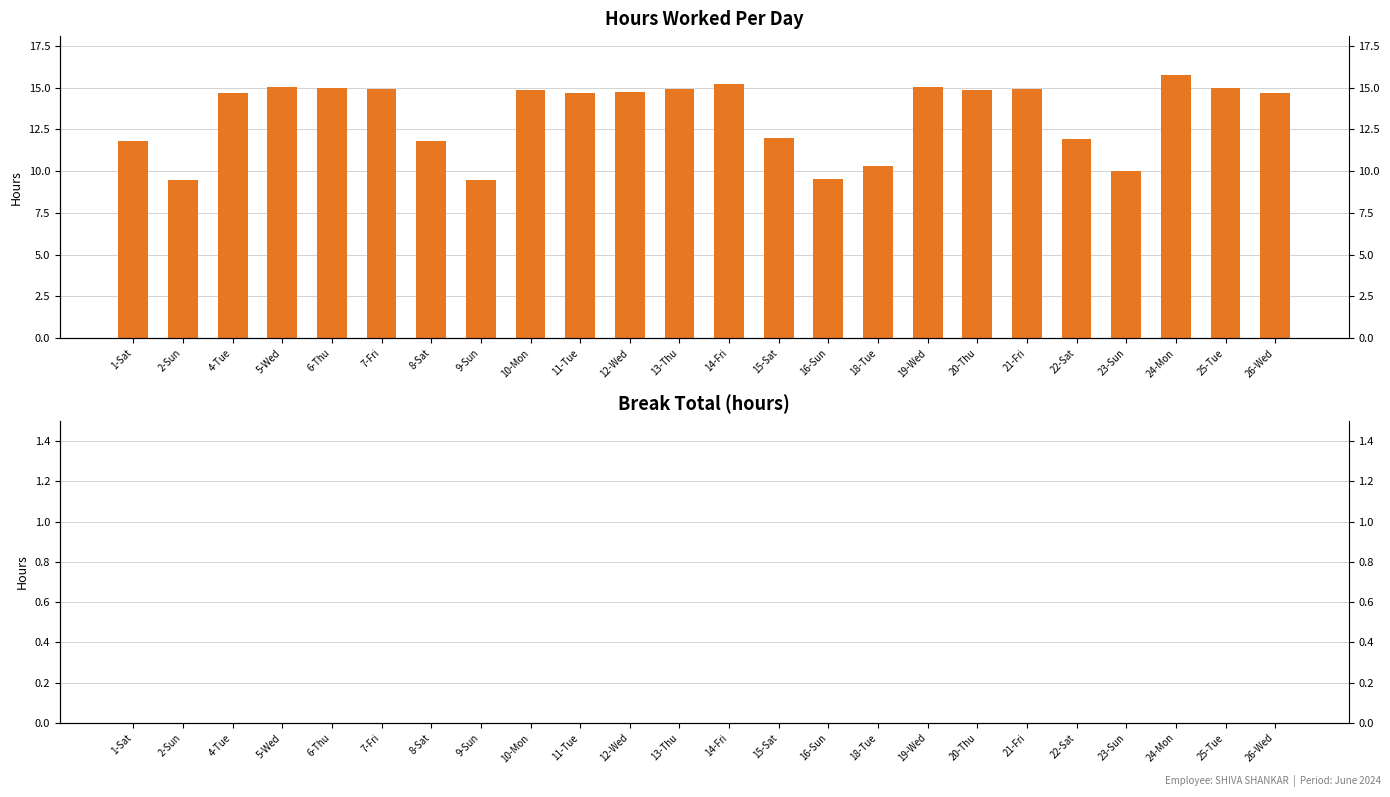

Reading right to left, extract all data points from this chart.

Hours Worked: 26-Wed=14.7	25-Tue=15.0	24-Mon=15.7	23-Sun=10.0	22-Sat=11.9	21-Fri=14.9	20-Thu=14.9	19-Wed=15.0	18-Tue=10.3	16-Sun=9.5	15-Sat=12.0	14-Fri=15.2	13-Thu=14.9	12-Wed=14.8	11-Tue=14.7	10-Mon=14.9	9-Sun=9.5	8-Sat=11.8	7-Fri=14.9	6-Thu=15.0	5-Wed=15.1	4-Tue=14.7	2-Sun=9.5	1-Sat=11.8
Break Total: 26-Wed=0.0	25-Tue=0.0	24-Mon=0.0	23-Sun=0.0	22-Sat=0.0	21-Fri=0.0	20-Thu=0.0	19-Wed=0.0	18-Tue=0.0	16-Sun=0.0	15-Sat=0.0	14-Fri=0.0	13-Thu=0.0	12-Wed=0.0	11-Tue=0.0	10-Mon=0.0	9-Sun=0.0	8-Sat=0.0	7-Fri=0.0	6-Thu=0.0	5-Wed=0.0	4-Tue=0.0	2-Sun=0.0	1-Sat=0.0